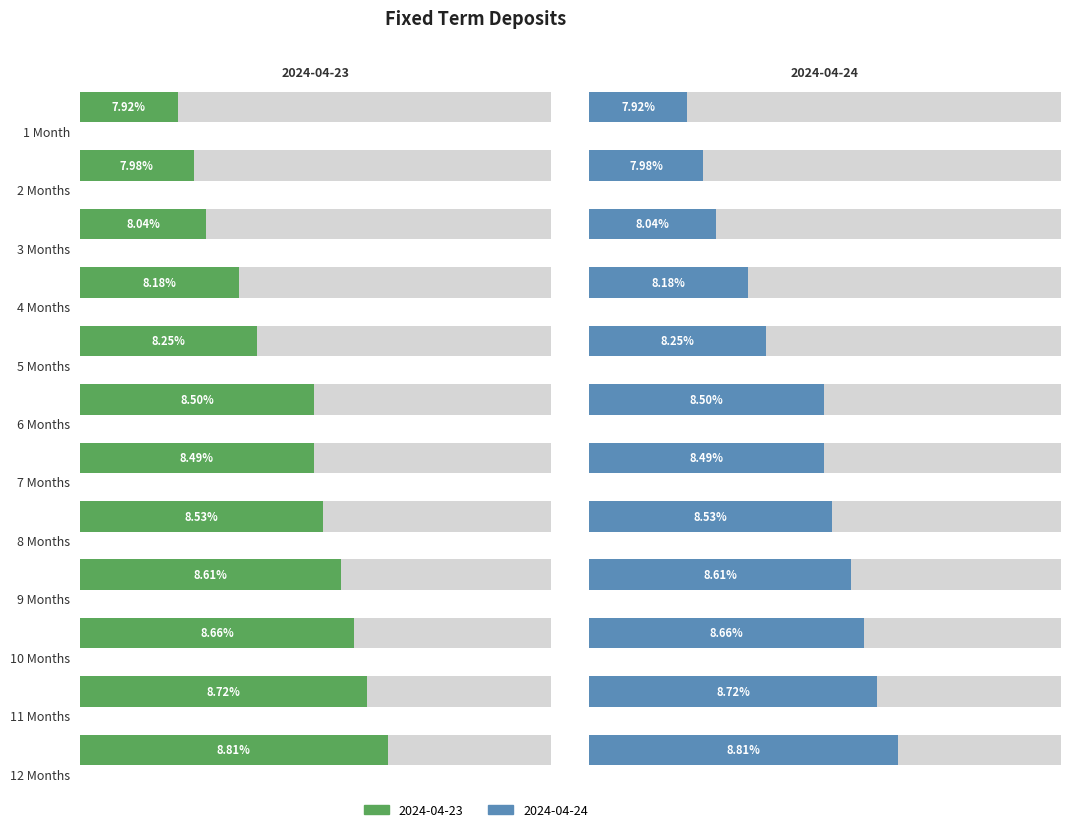

Is it true that 2024-04-23 equals 8.7 at 10 Months?

True